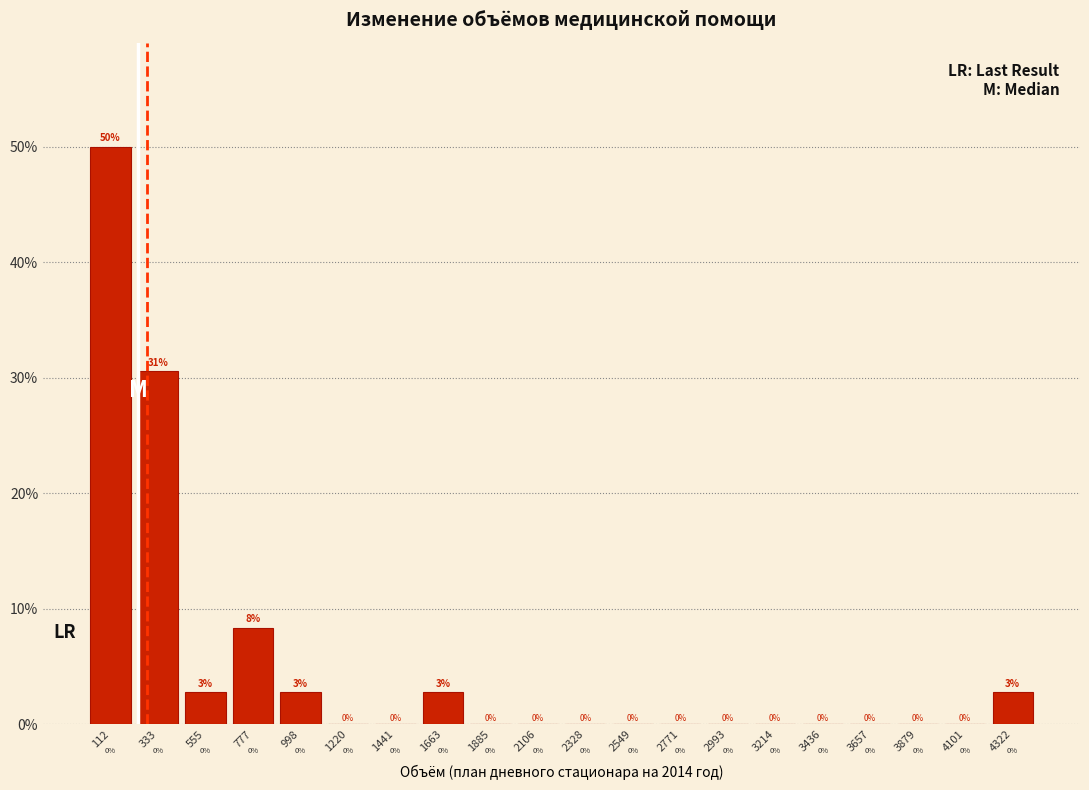

Which range on the x-axis has the tallest bar?

0 to 200